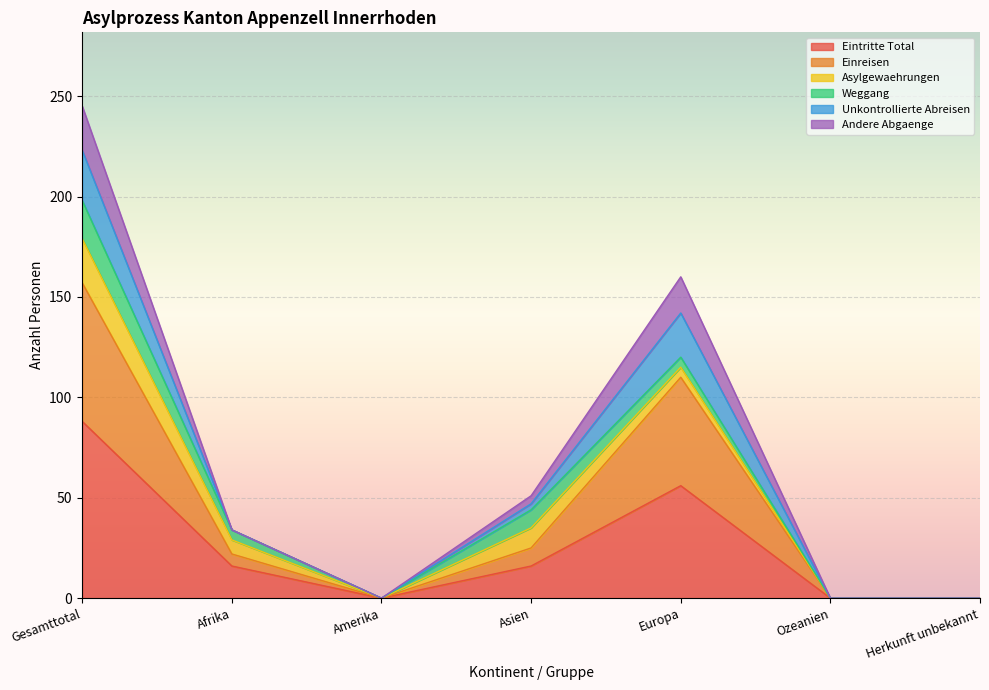

How many values in Andere Abgaenge are above zero?

4